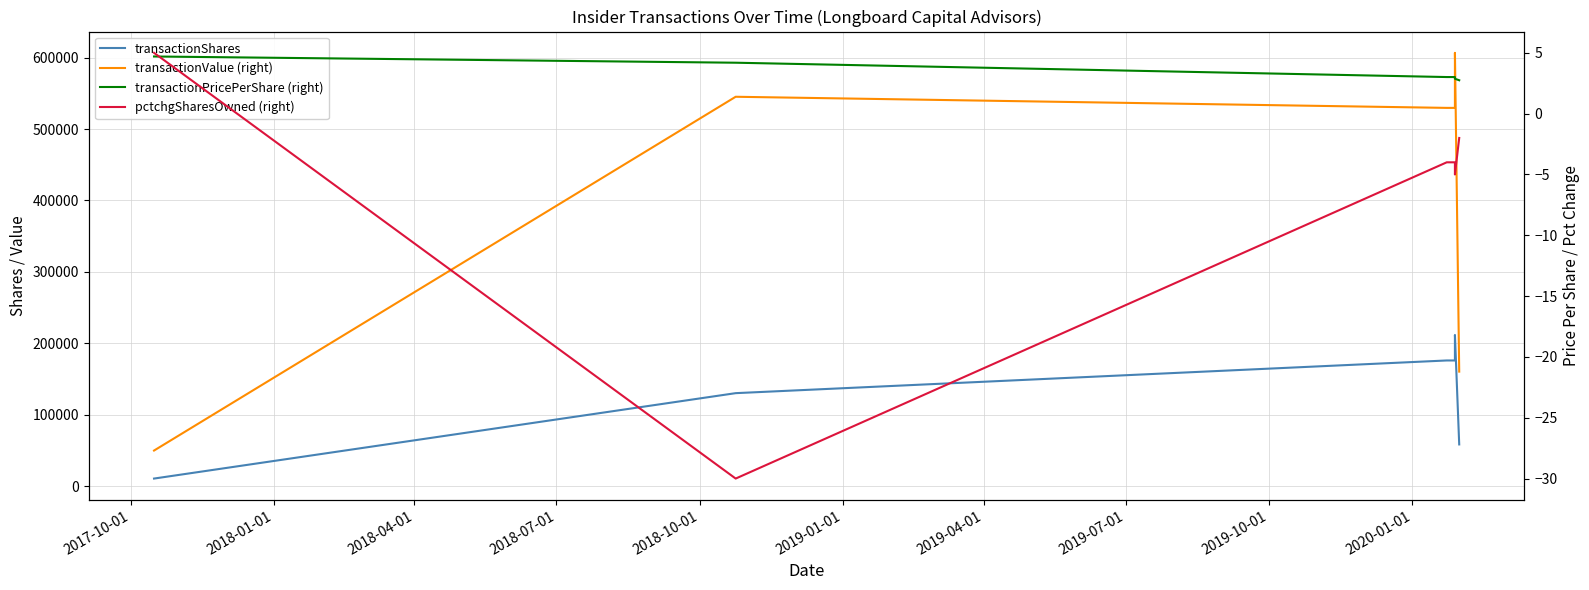

What is the difference between the maximum and minimum values in the transactionShares series?

201068.0